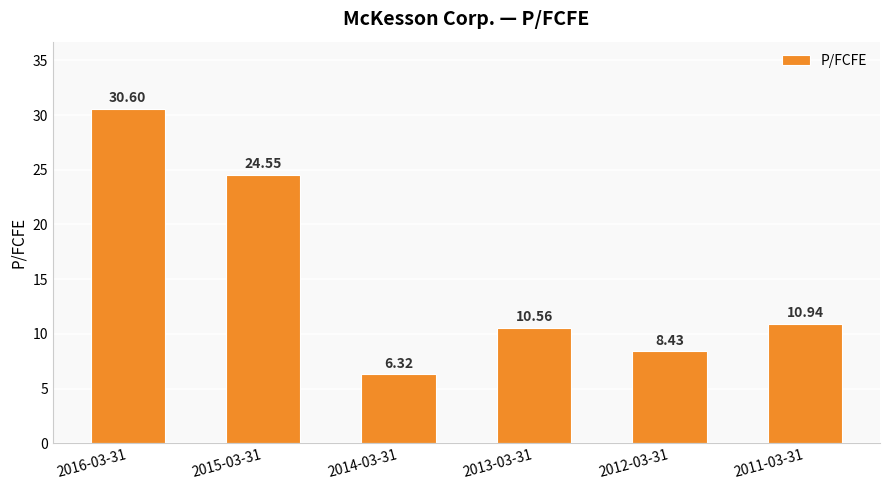

What is the maximum value shown in the chart?

30.6